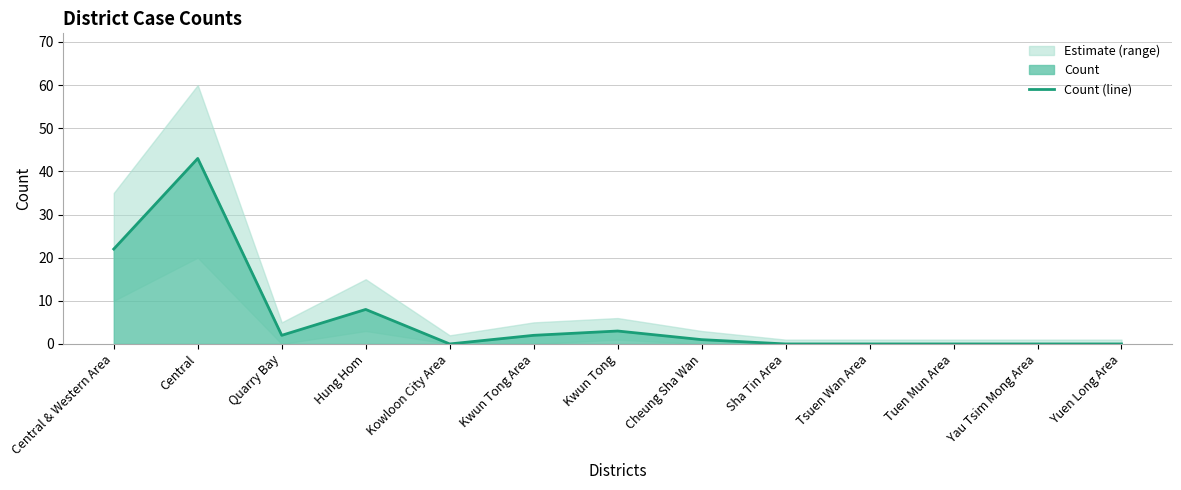

How many interior local peaks (higher than both neighbors) does the data have?

3